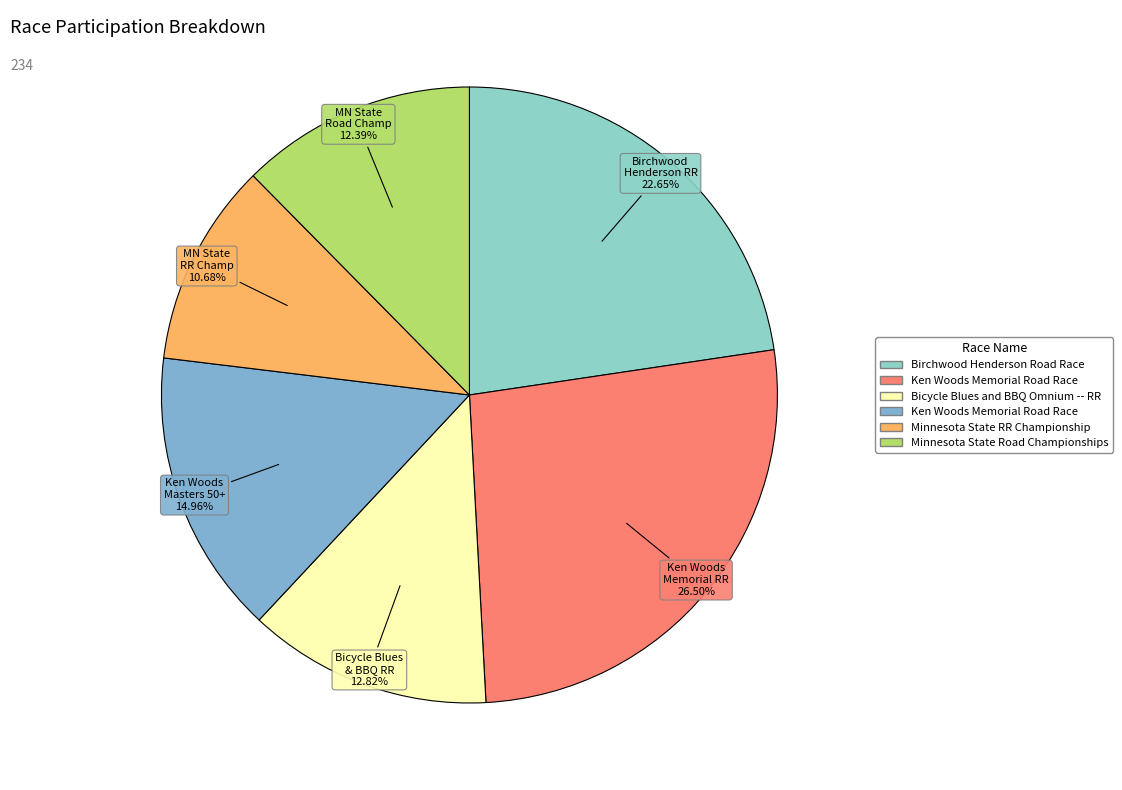

Count the number of slices in the pie.

6